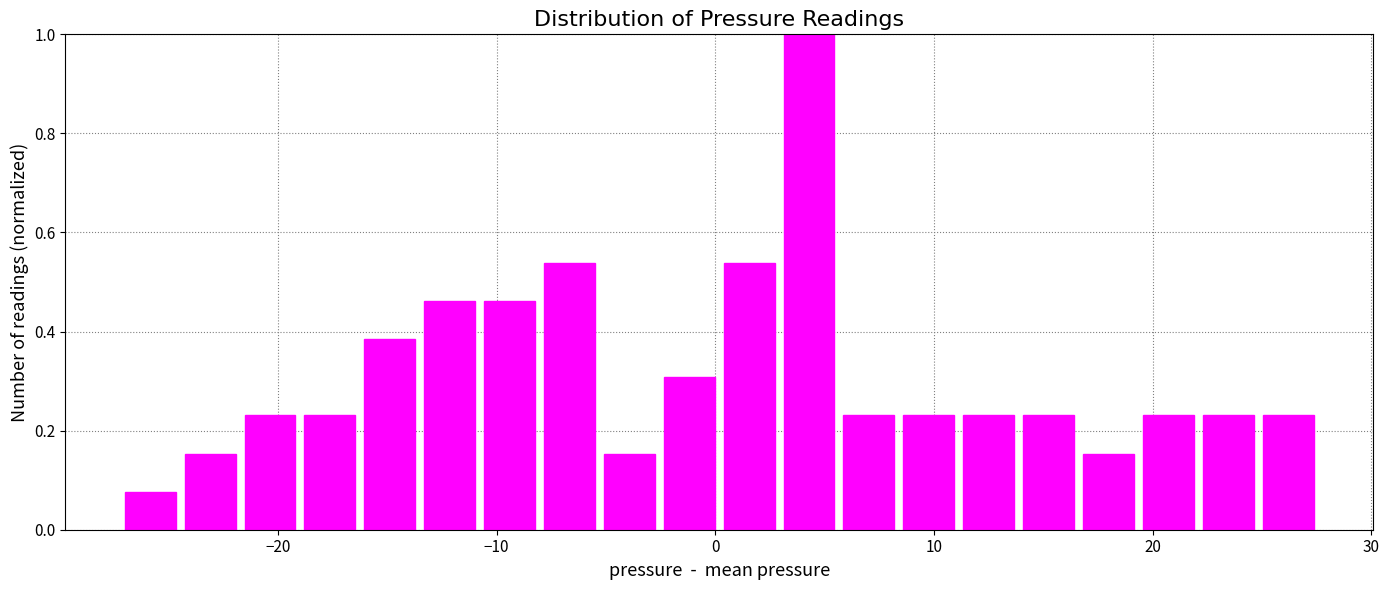

Read against the x-axis, roughly where is the centre of the tallest bar?

4